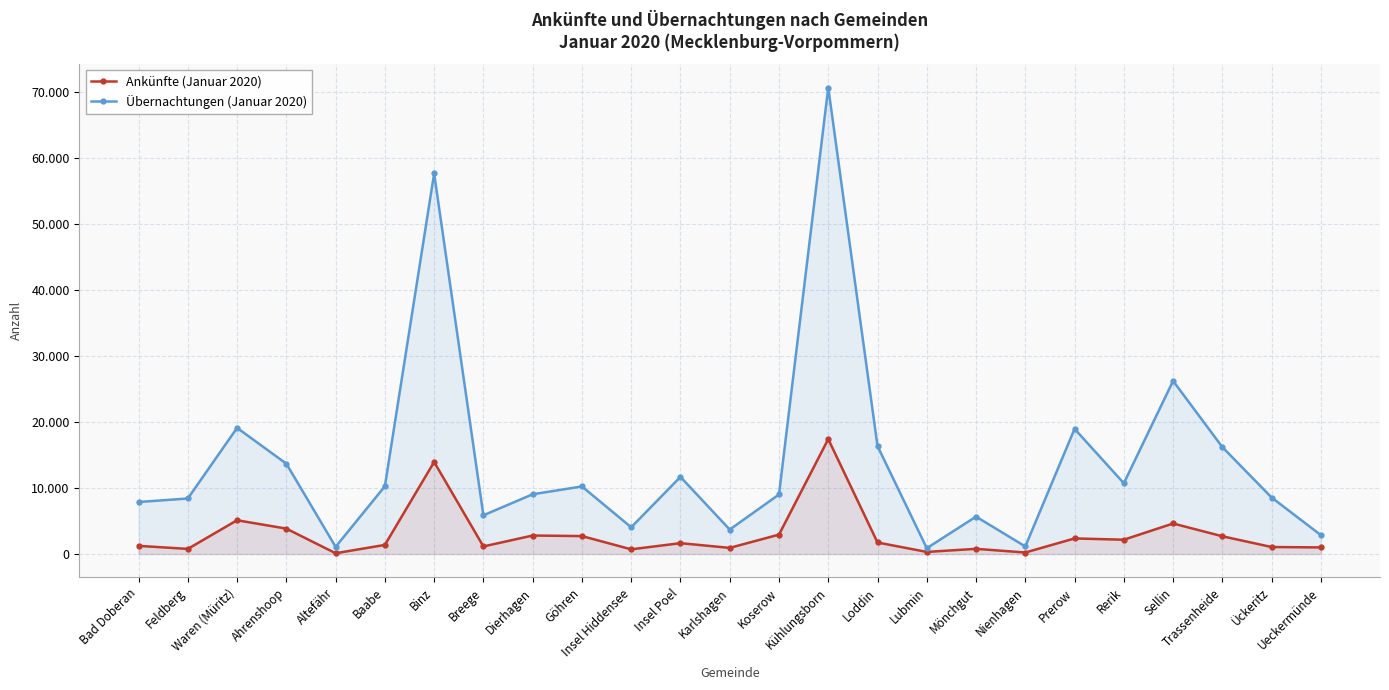

What is the difference between the Übernachtungen (Januar 2020) values at Nienhagen and Baabe?

9126